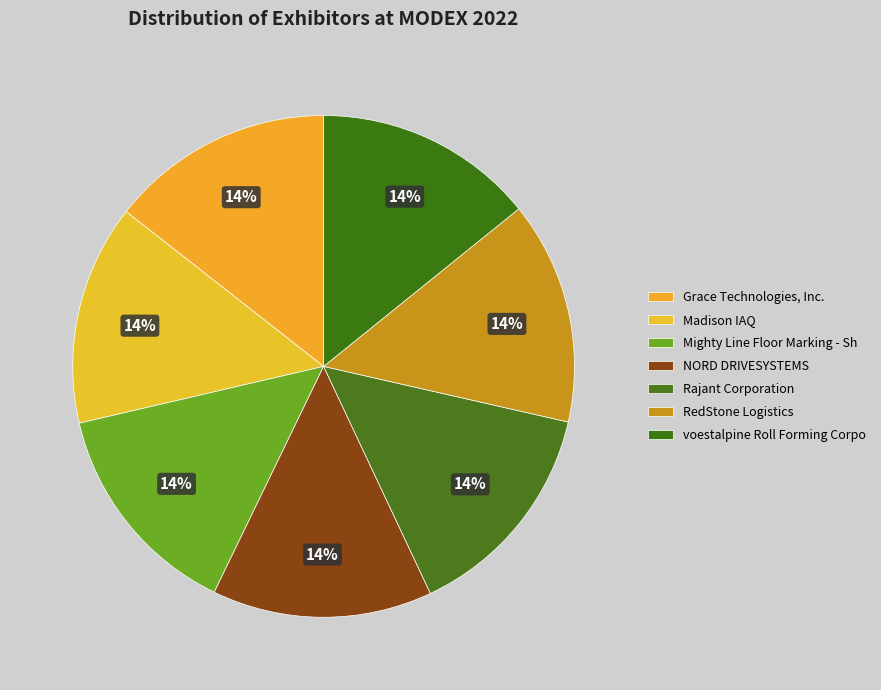

Count the number of slices in the pie.

7